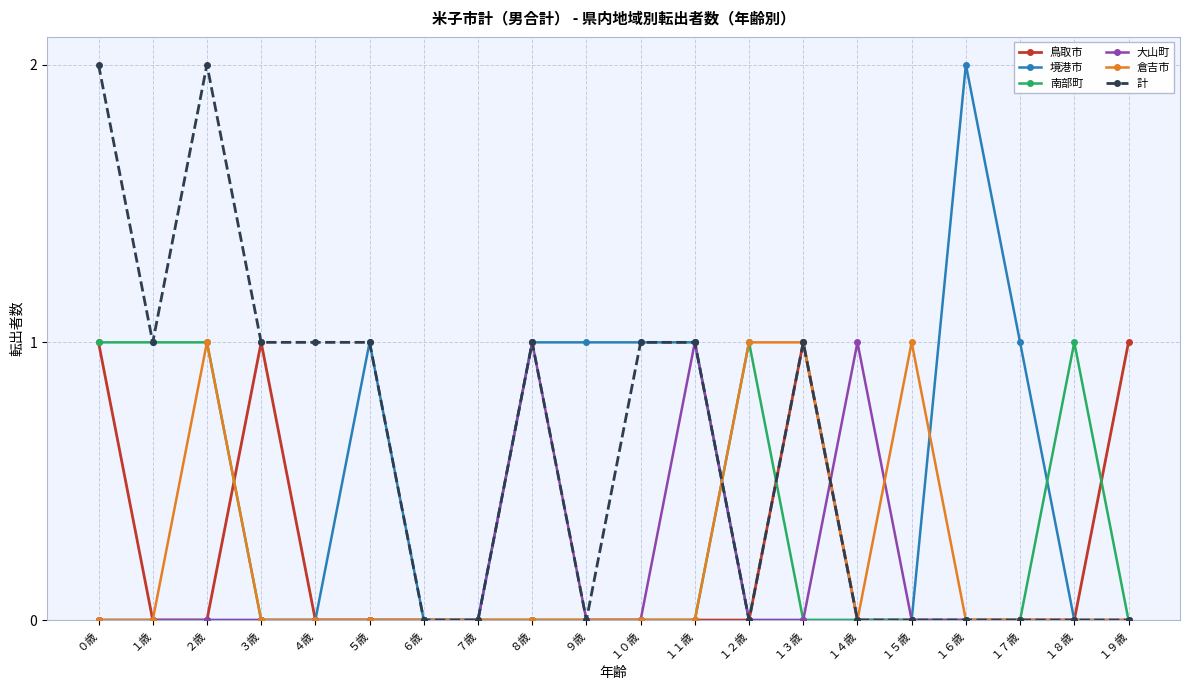

What is the difference between the highest and lowest values at ５歳?

1